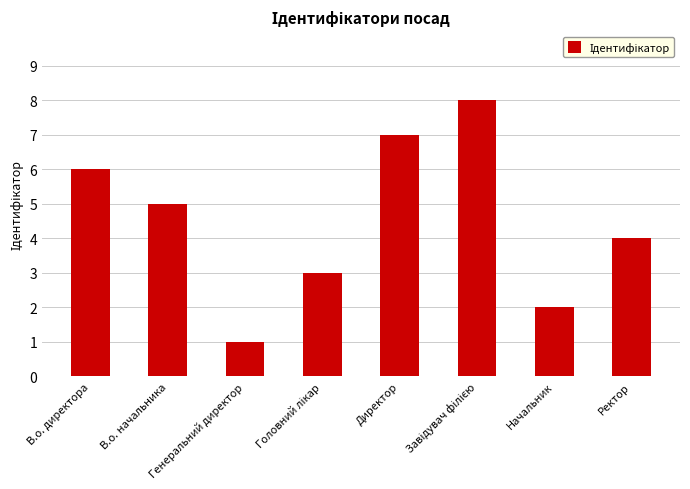

Where does the data first go above 5?

В.о. директора